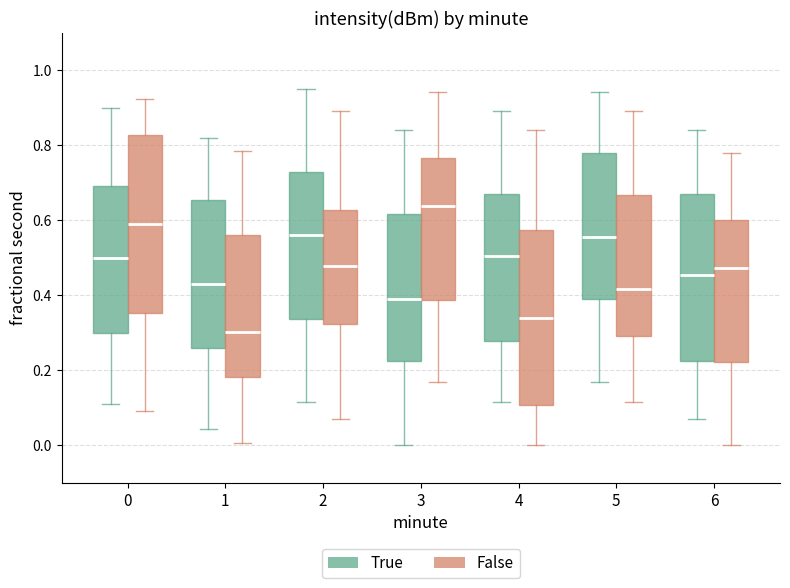

Which box's median line is the lowest?

1 (False)